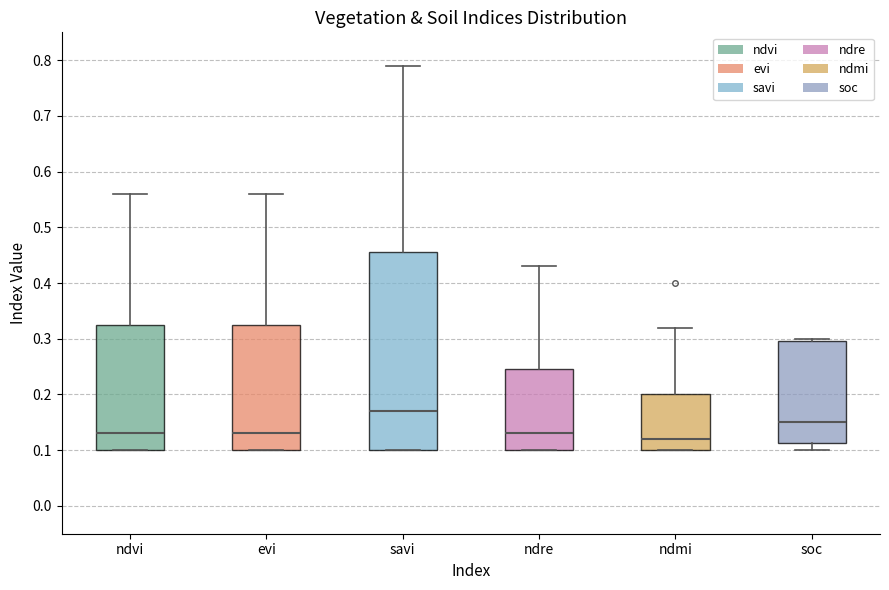

Reading left to right, read every box against the y-axis: the position of its median line, the range the box covers, and the ends of its whiskers. The values are not printed on the chart, so give them approximately, as read against the axis.

ndvi: median 0.13, box 0.10 to 0.33, whiskers 0.10 to 0.56
evi: median 0.13, box 0.10 to 0.33, whiskers 0.10 to 0.56
savi: median 0.17, box 0.10 to 0.46, whiskers 0.10 to 0.79
ndre: median 0.13, box 0.10 to 0.25, whiskers 0.10 to 0.43
ndmi: median 0.12, box 0.10 to 0.20, whiskers 0.10 to 0.32
soc: median 0.15, box 0.11 to 0.30, whiskers 0.10 to 0.30 (just above the box's upper edge)